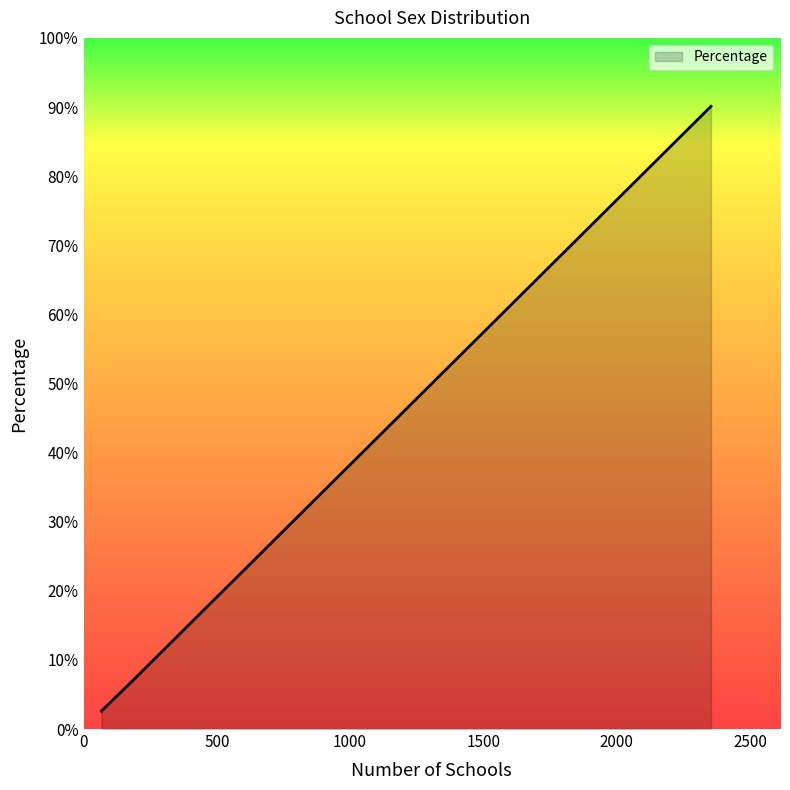

What is the difference between the second highest and minimum values?

4.7